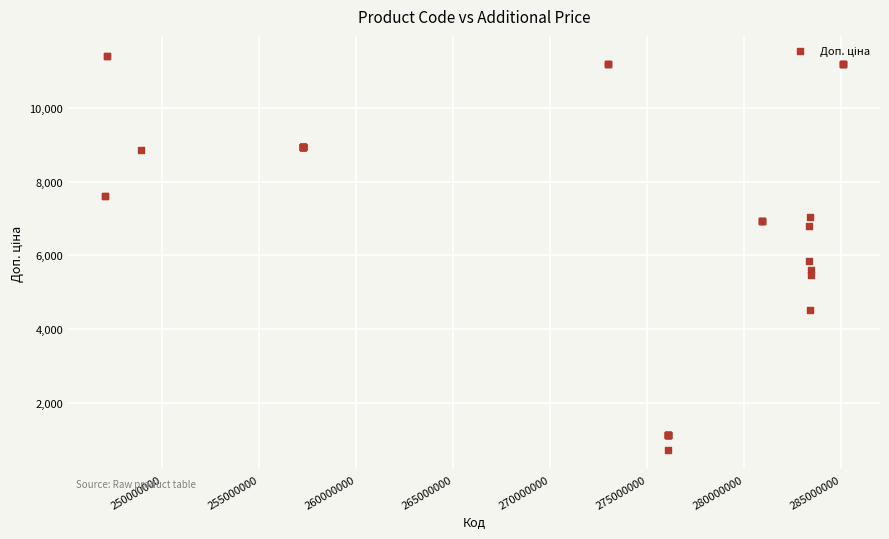

What Y value in the scatter plot is closest to 6078?

5843.9